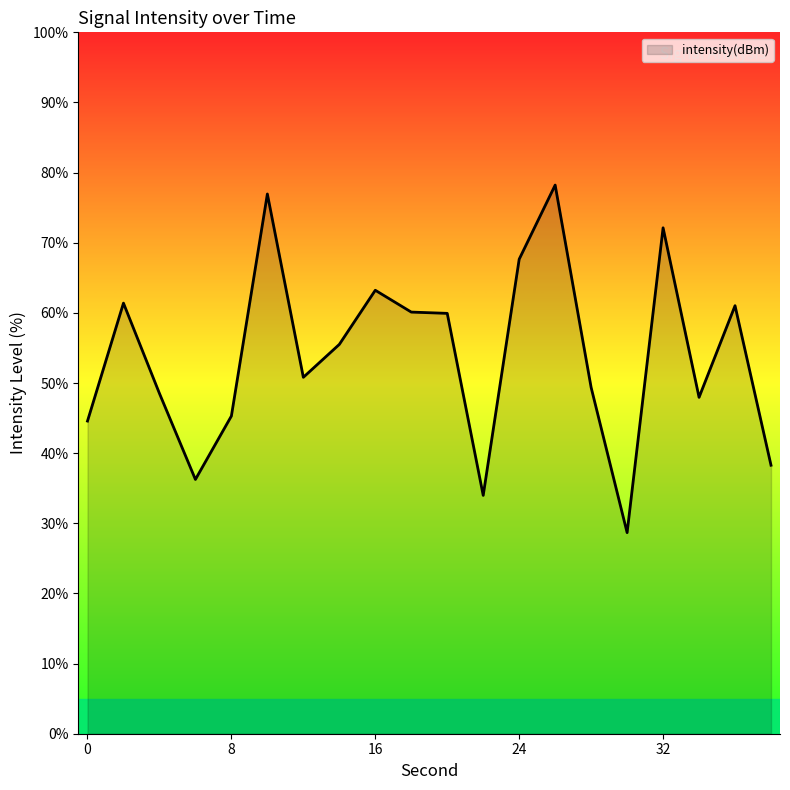

What is the maximum value shown in the chart?

78.2